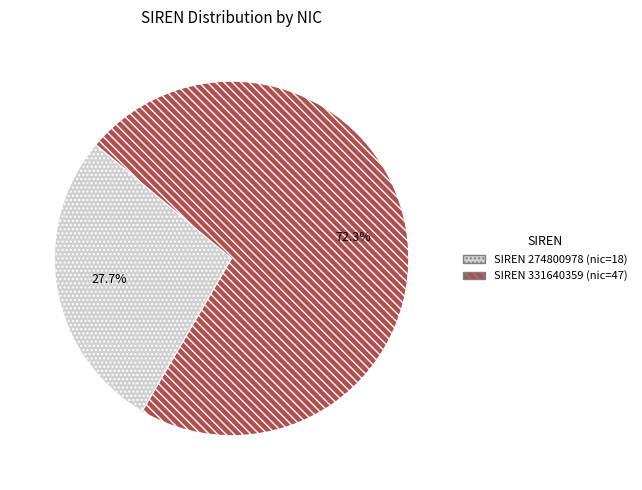

Is there any slice that represents more than half of the pie?

Yes